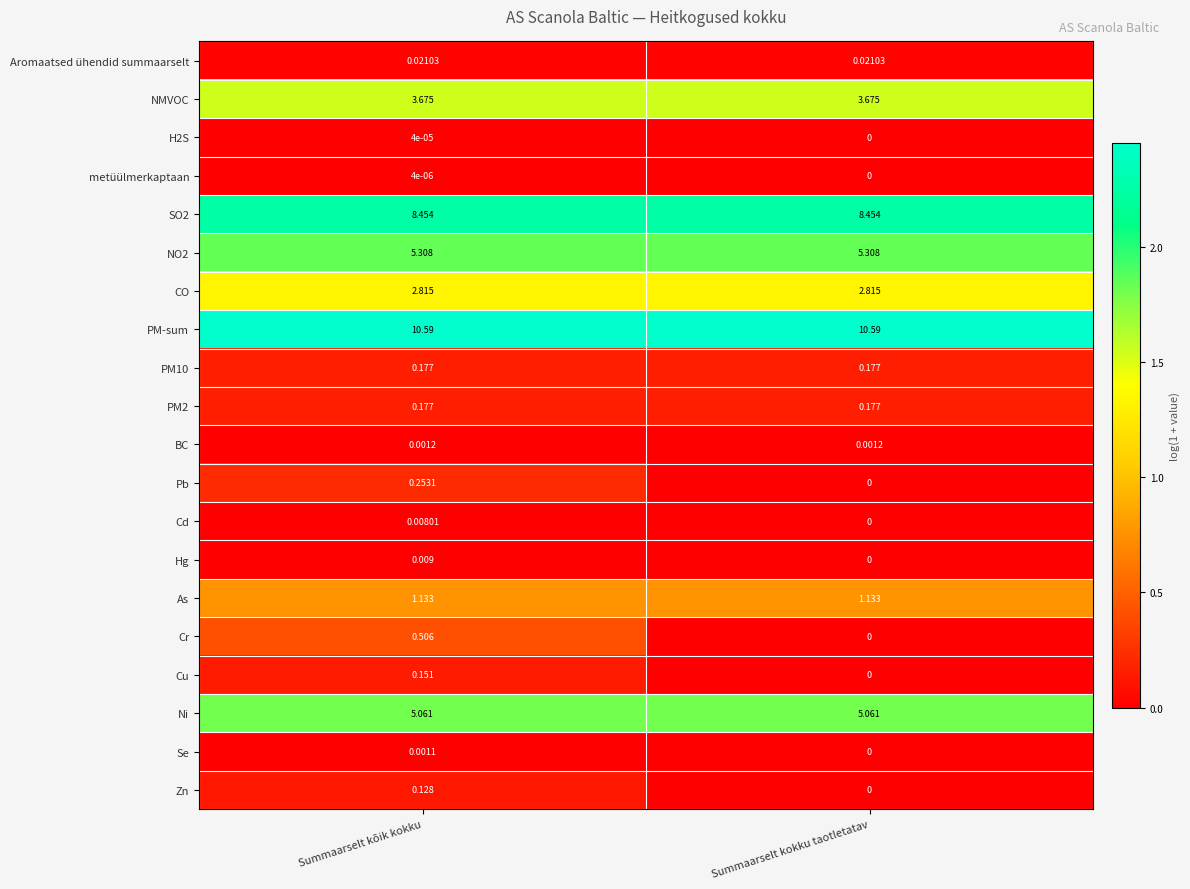

Which series has the widest spread of values?

Cr